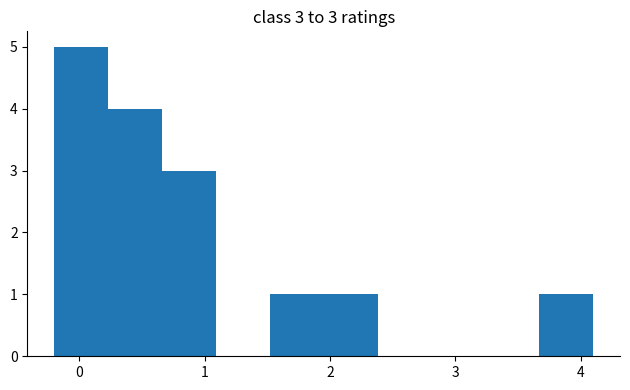

Over which range of the x-axis is the bar tallest?

-0.20 to 0.23